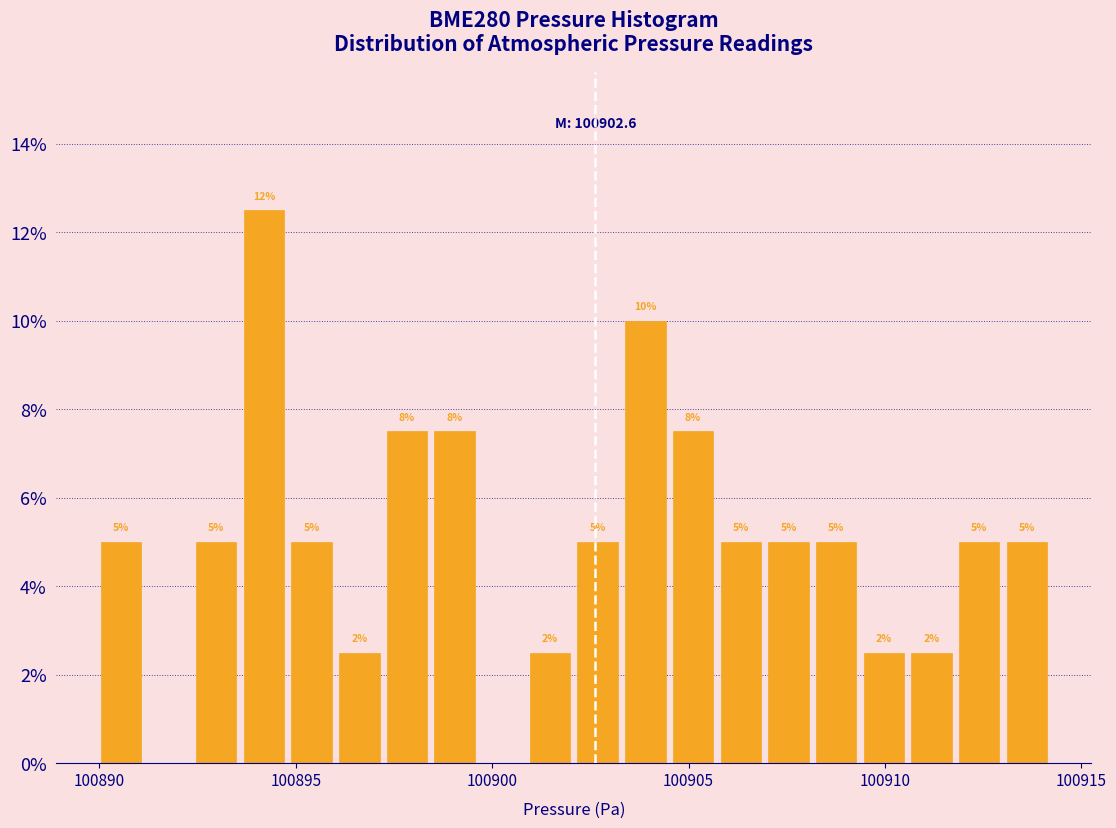

Read against the x-axis, roughly where is the centre of the tallest bar?

100894.0